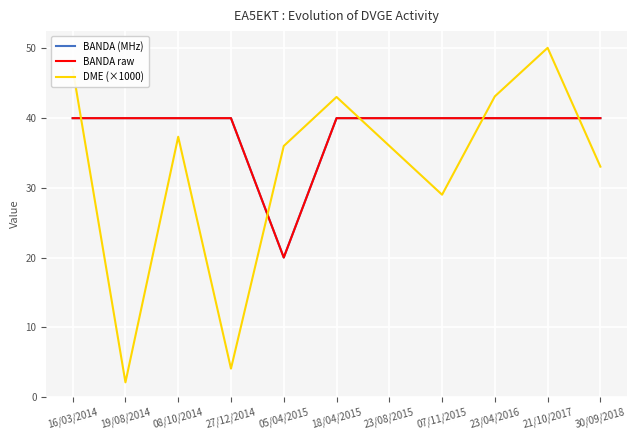

True or false: BANDA raw and BANDA (MHz) intersect in this chart.

False